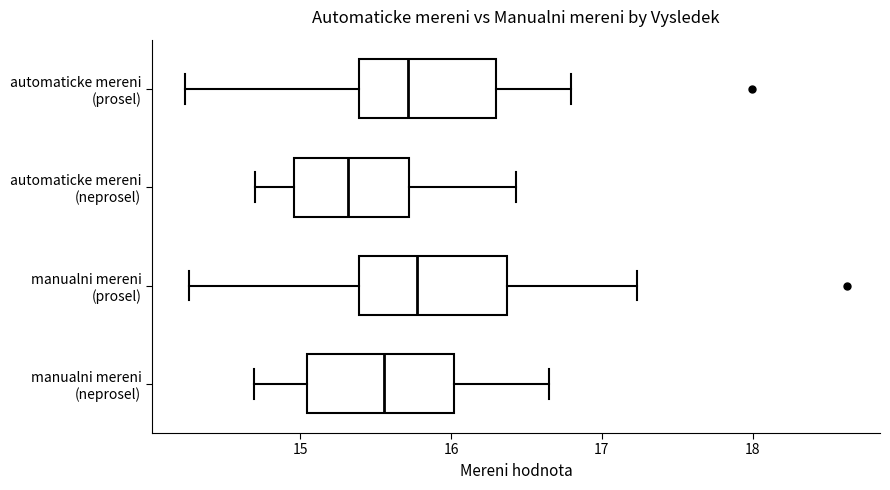

Reading bottom to top, read every box against the x-axis: the position of its median line, the range the box covers, and the ends of its whiskers. The values are not printed on the chart, so give them approximately, as read against the axis.

manualni mereni (neprosel): median 15.6, box 15.0 to 16.0, whiskers 14.7 to 16.6
manualni mereni (prosel): median 15.8, box 15.4 to 16.4, whiskers 14.3 to 17.2
automaticke mereni (neprosel): median 15.3, box 15.0 to 15.7, whiskers 14.7 to 16.4
automaticke mereni (prosel): median 15.7, box 15.4 to 16.3, whiskers 14.2 to 16.8